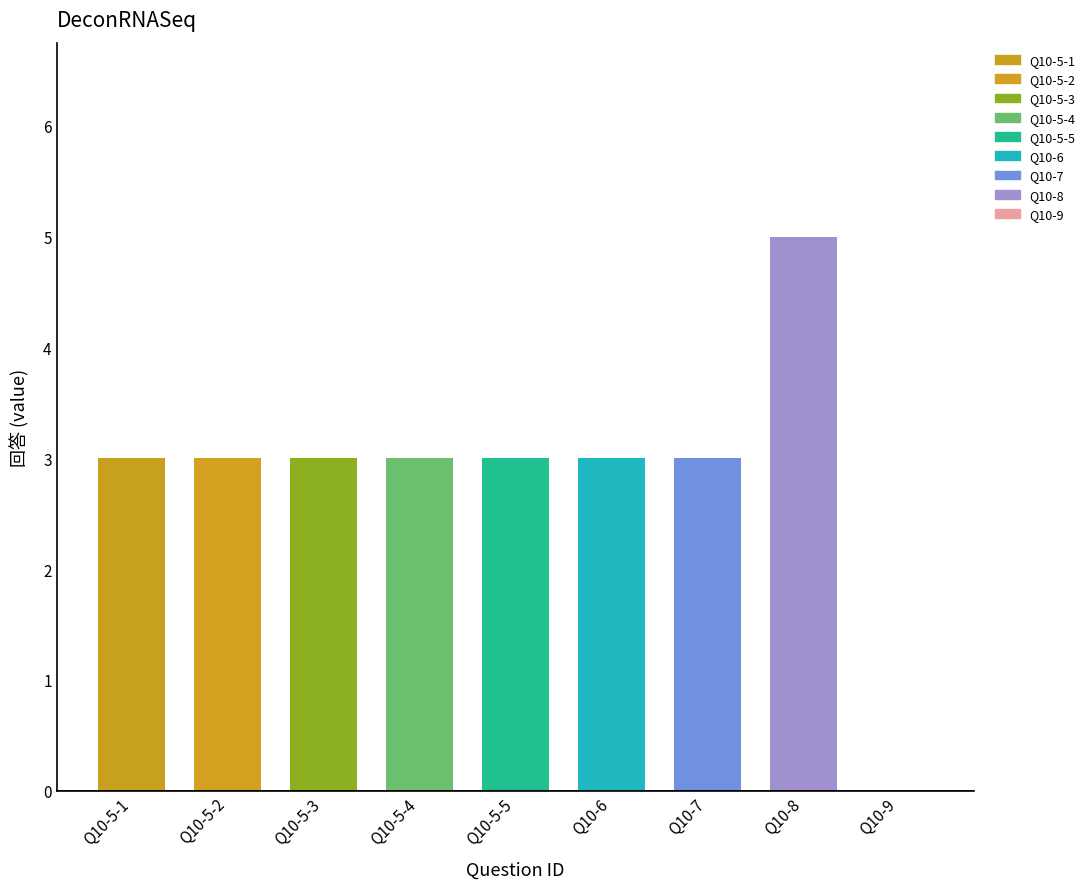

What is the approximate value at Q10-5-3?

3